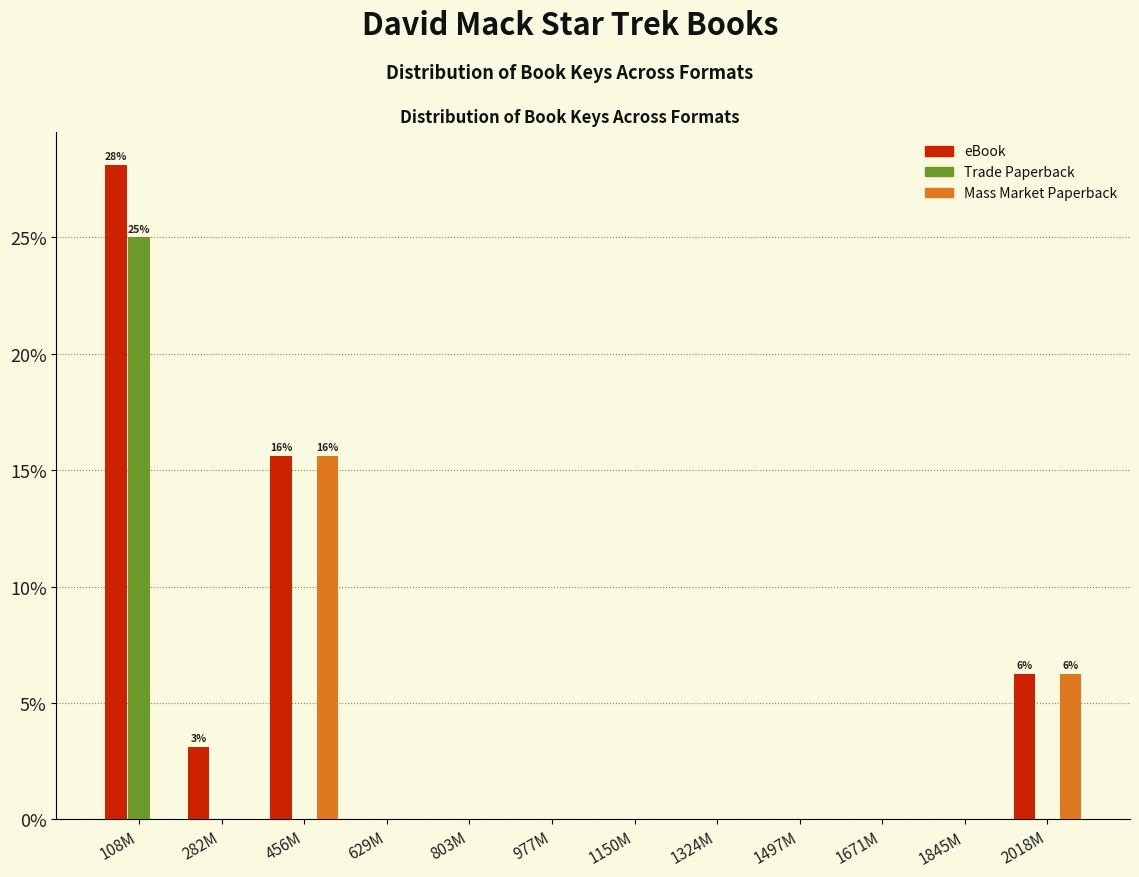

What is the highest value of the Mass Market Paperback series?

15.6